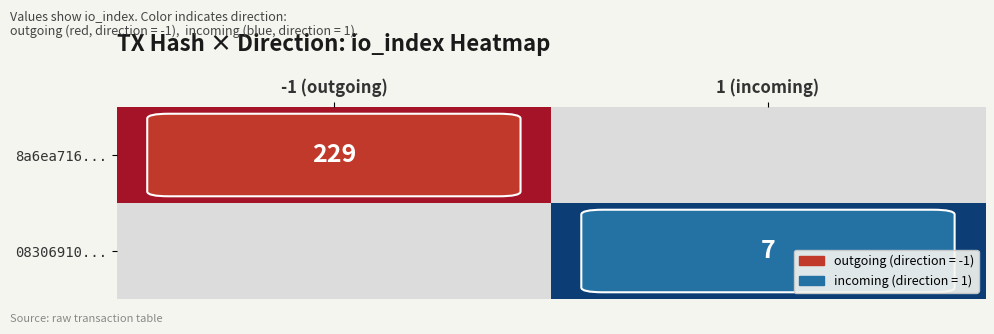

At which category is the sum across all series the highest?

-1 (outgoing)